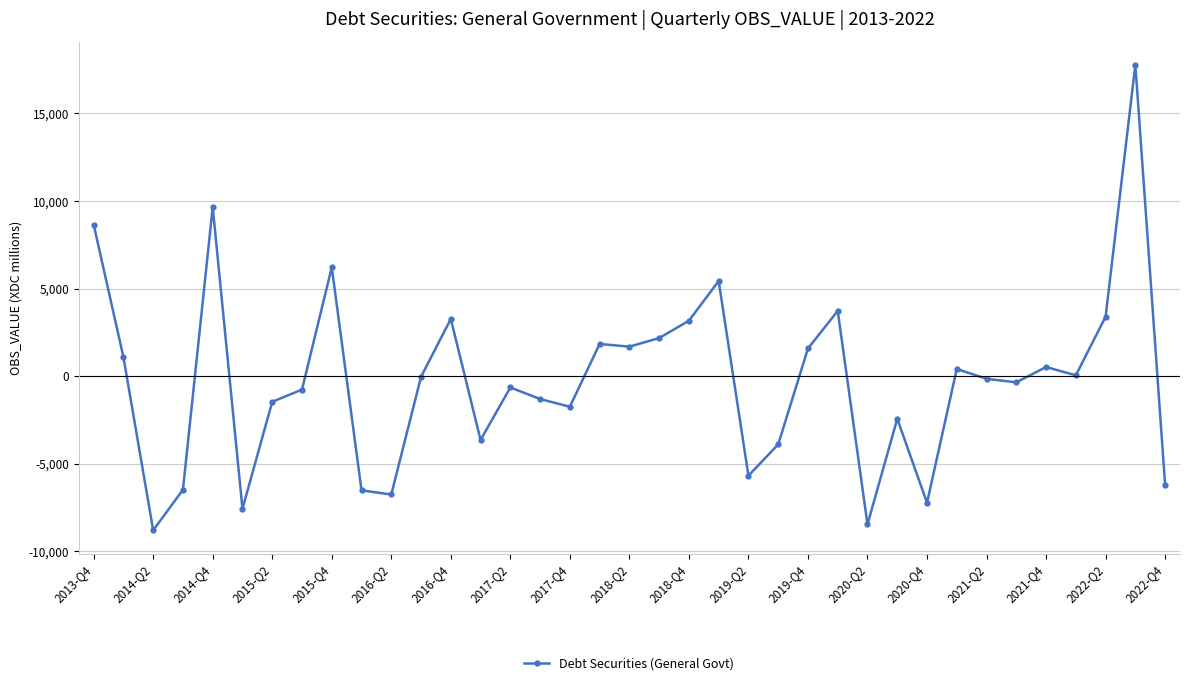

How many lines are shown in the chart?

1